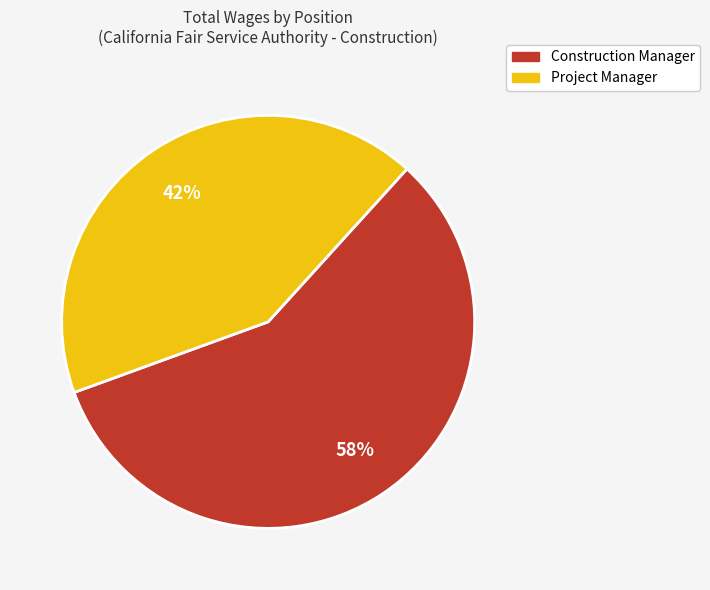

Approximately how many times larger is the value at Project Manager compared to Construction Manager?

0.7